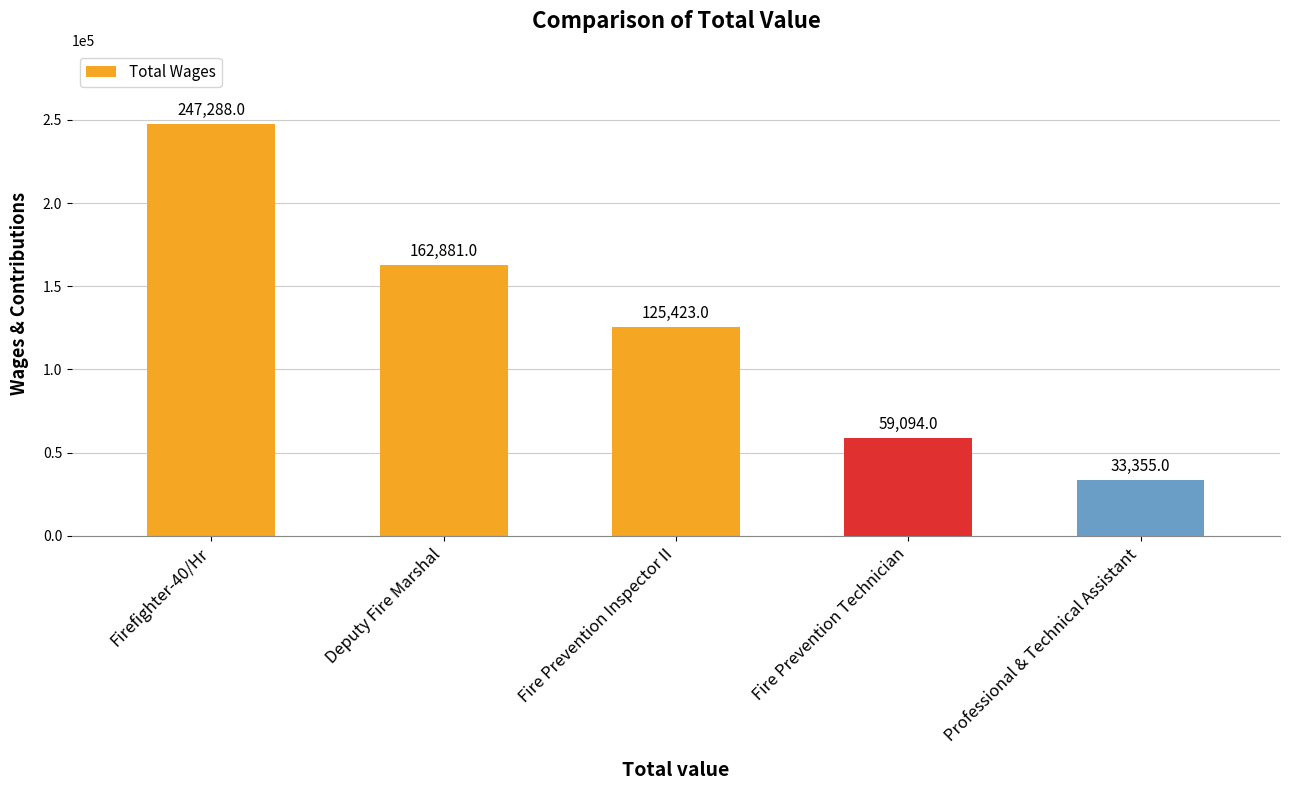

Does the chart contain stacked bars?

No